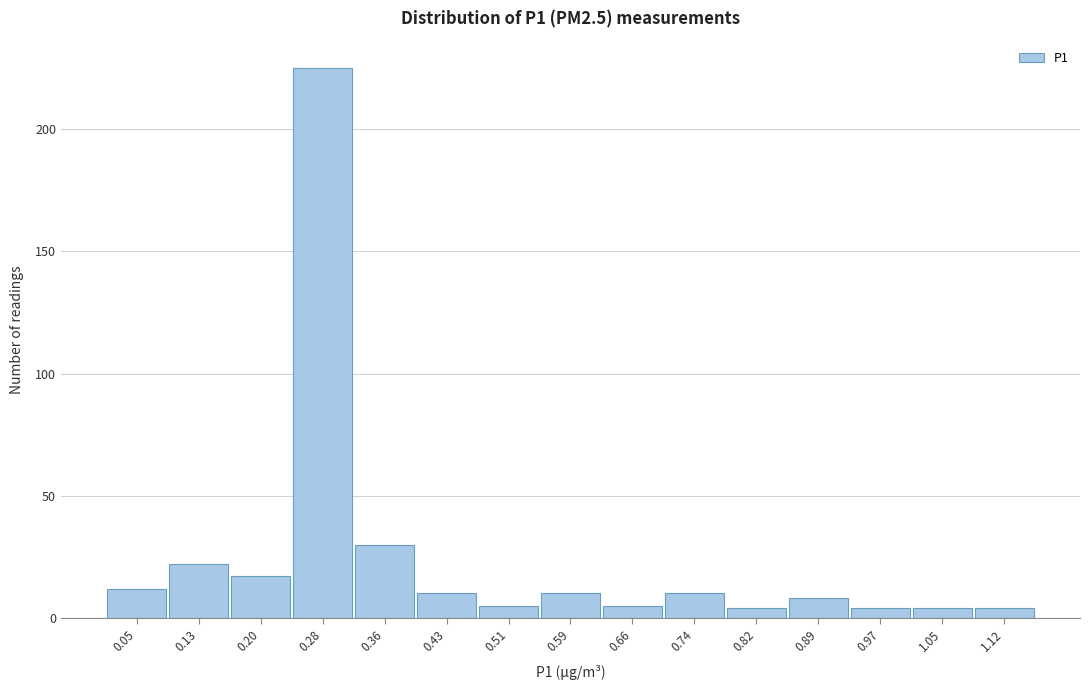

Reading left to right, extract all data points from this chart.

12	22	17	225	30	10	5	10	5	10	4	8	4	4	4